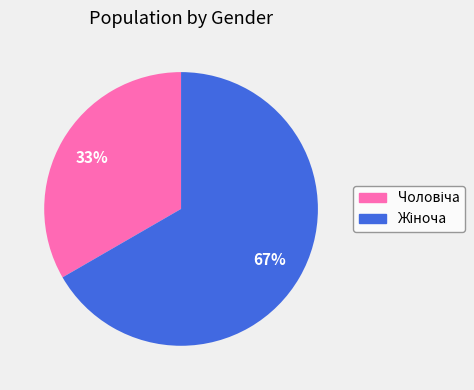

How many segments does this pie chart have?

2